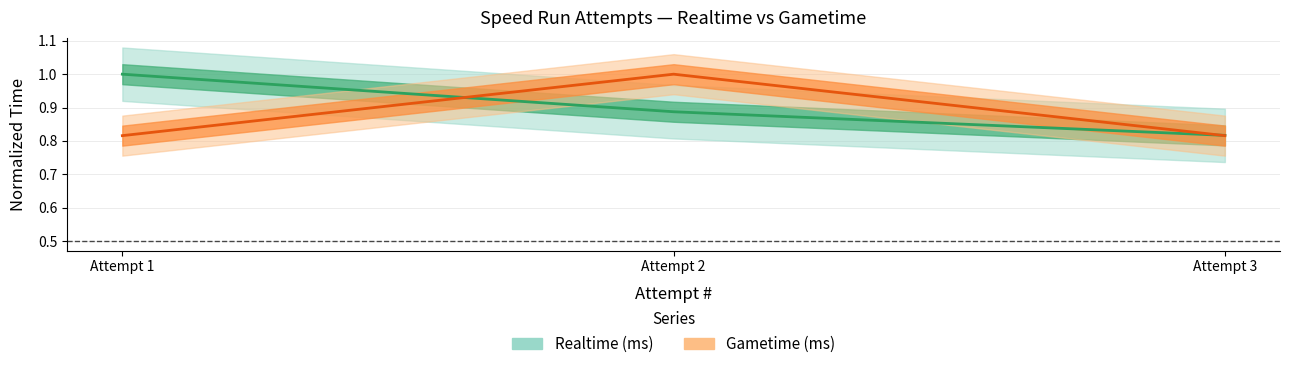

How many distinct data groups are displayed?

2